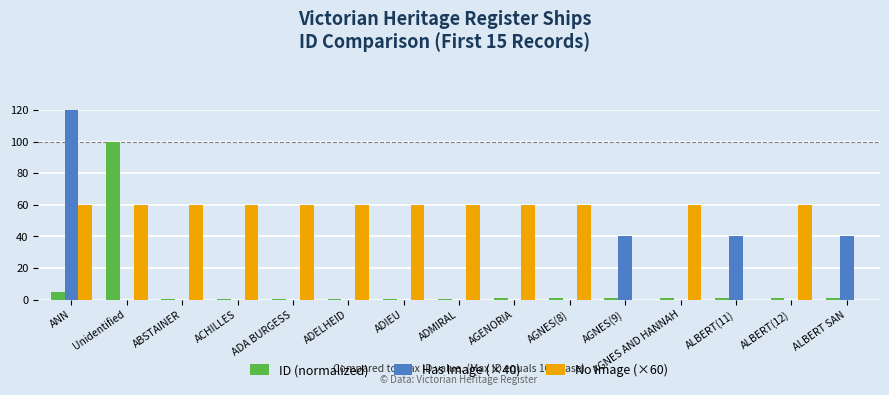

The ID (normalized) series shows 0.7 at AGENORIA. True or false?

True